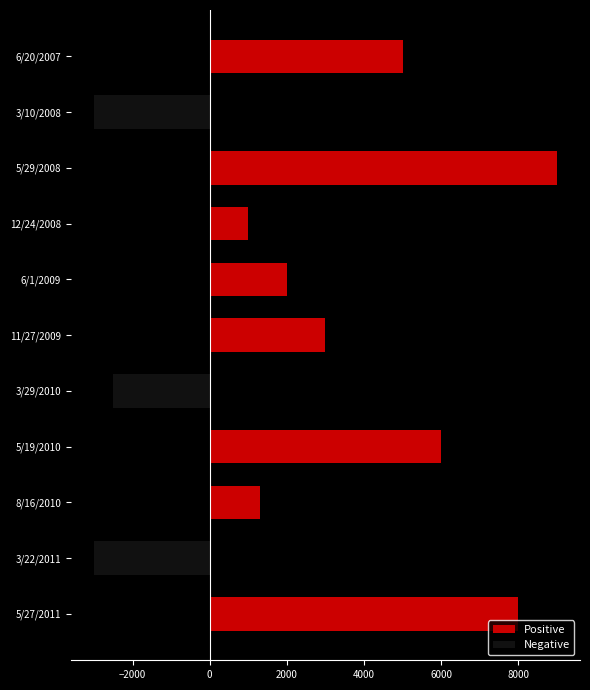

At which category does the chart reach its minimum across all series?

3/22/2011